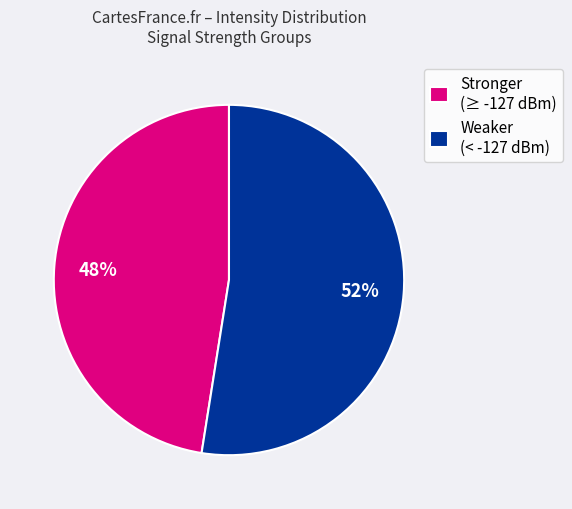

True or false: Stronger (≥ -127 dBm) accounts for 60% of the total.

False